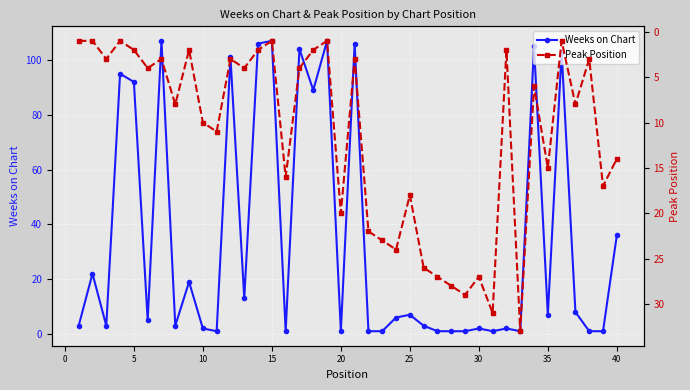

True or false: Peak Position has more than 0 points higher than both neighbors.

True